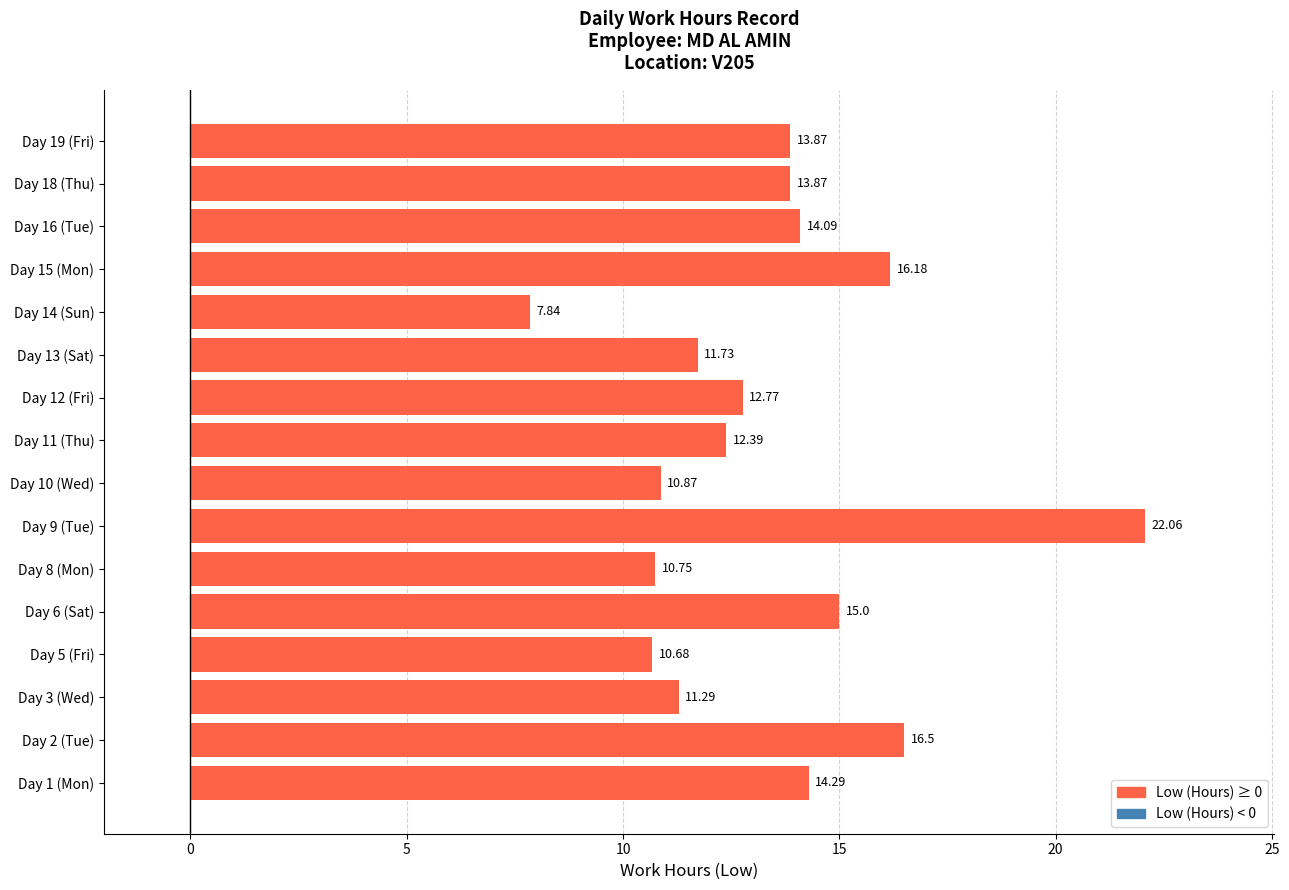

Which has a higher value, Day 8 (Mon) or Day 14 (Sun)?

Day 8 (Mon)